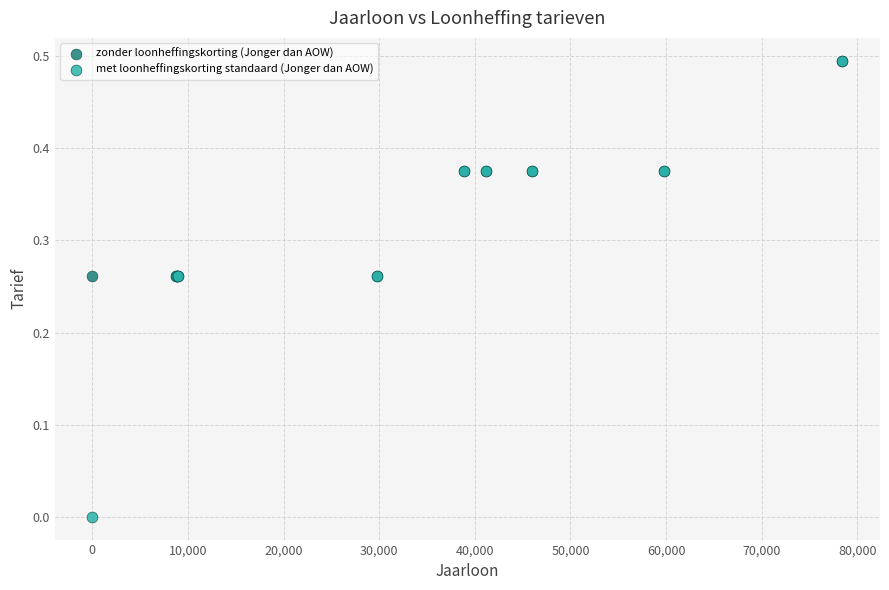

Which series reaches the minimum Y coordinate?

met loonheffingskorting standaard (Jonger dan AOW)